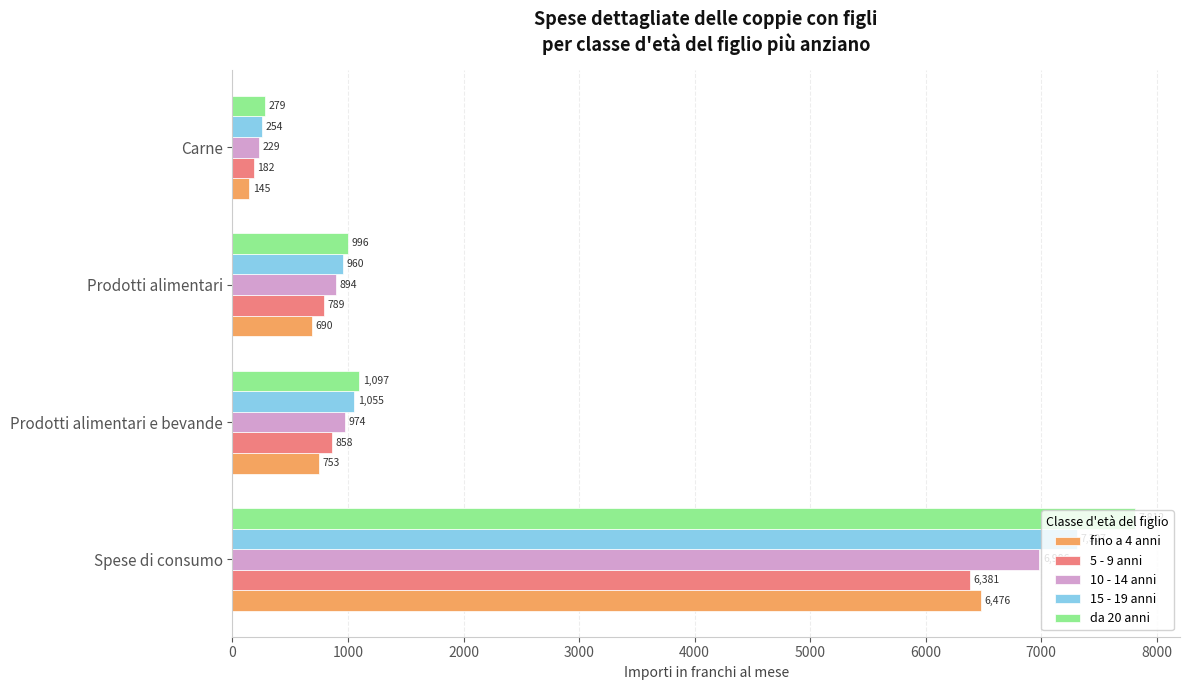

How many categories are shown in the chart?

4